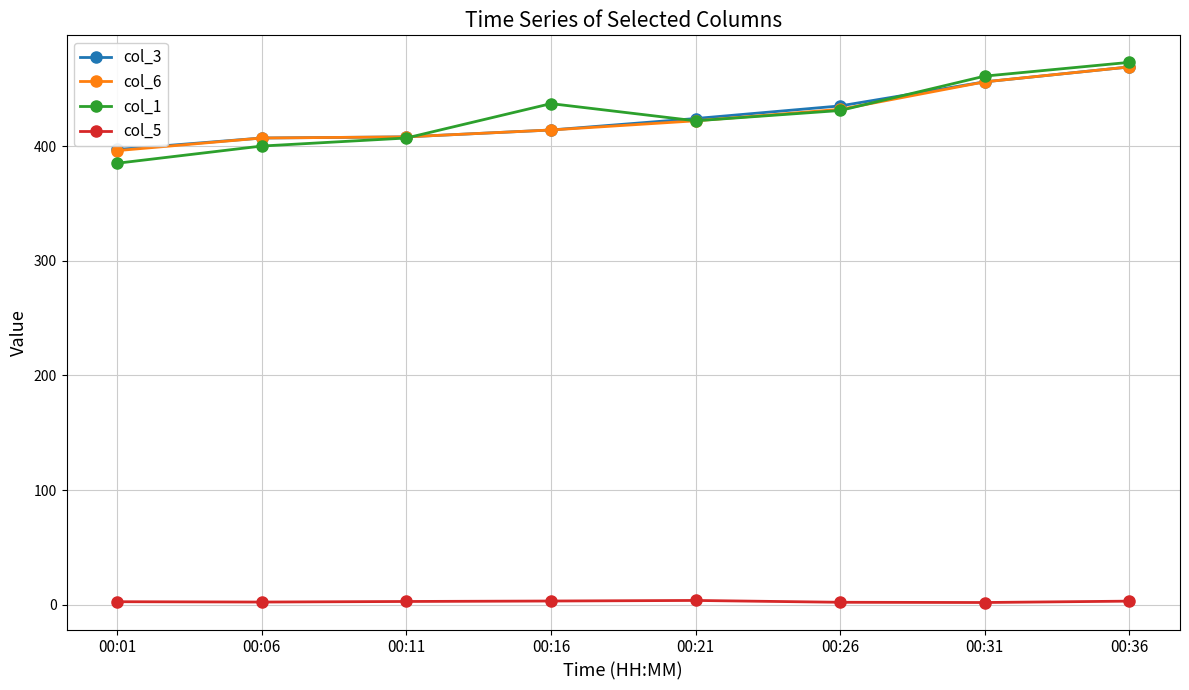

How many lines are shown in the chart?

4